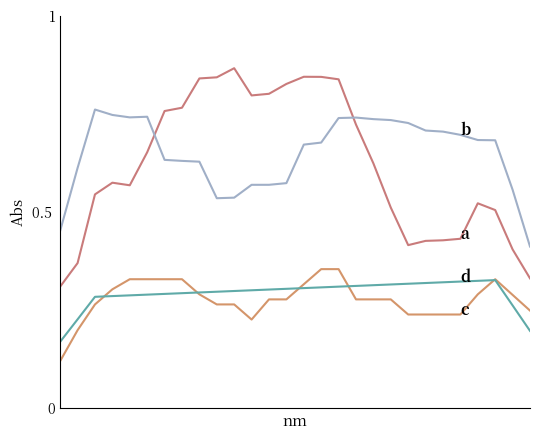

Does the chart have visible grid lines?

No